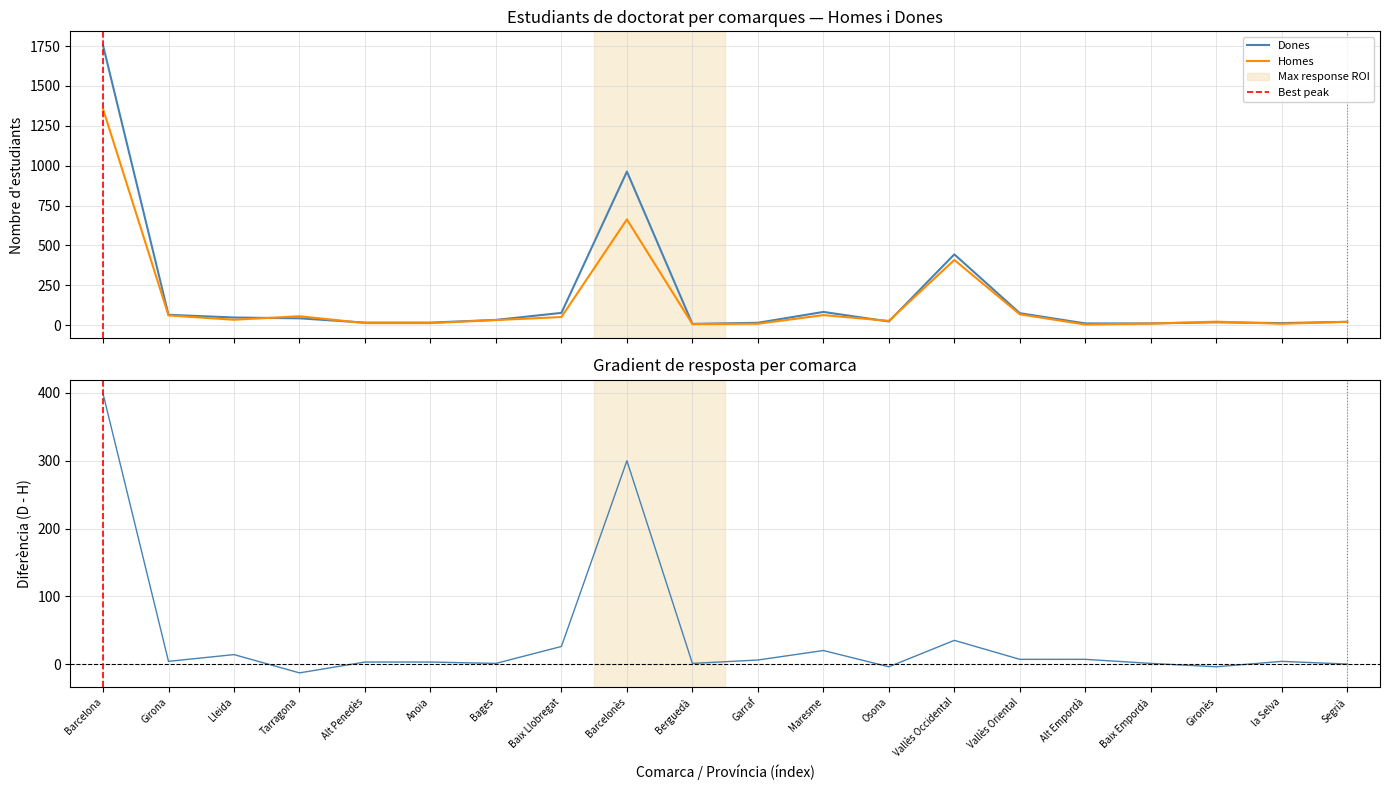

At which category does Homes reach its first local valley?

Lleida